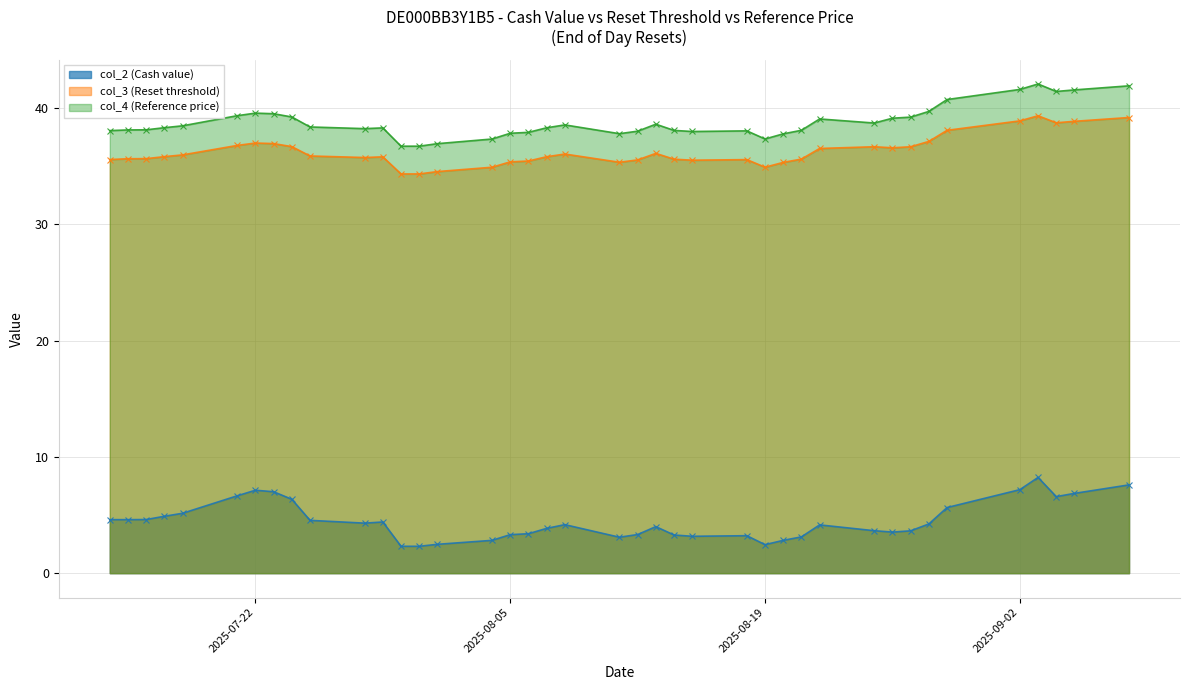

How many data points in col_2 (Cash value) are less than 4?

18